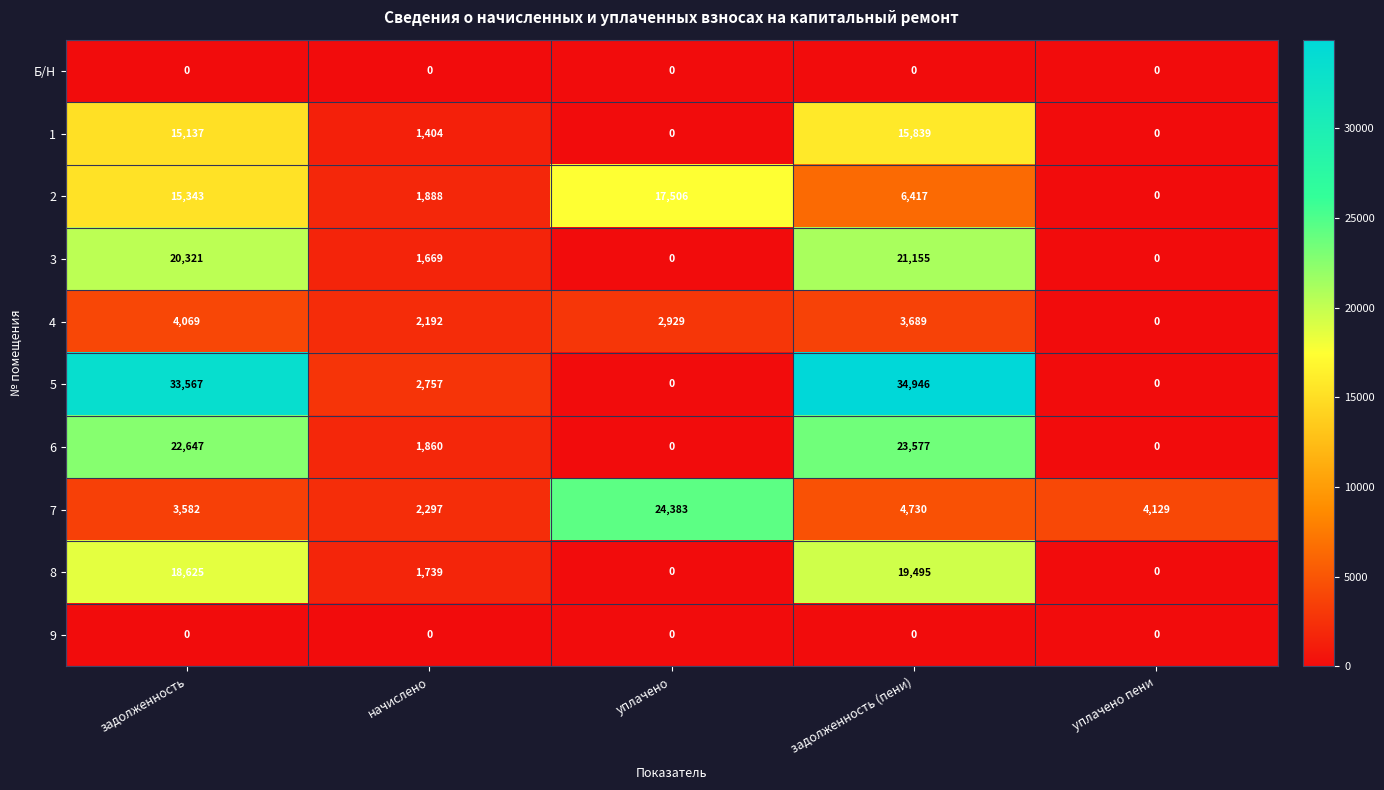

What is the total value across all series at задолженность (пени)?

129848